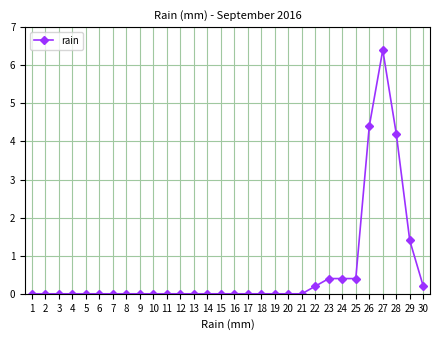

Is it true that the value at 28 is 1.2?

False